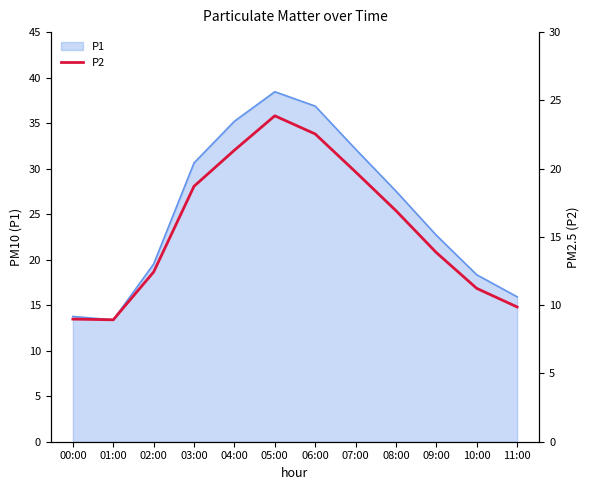

Where is the first local maximum?

05:00